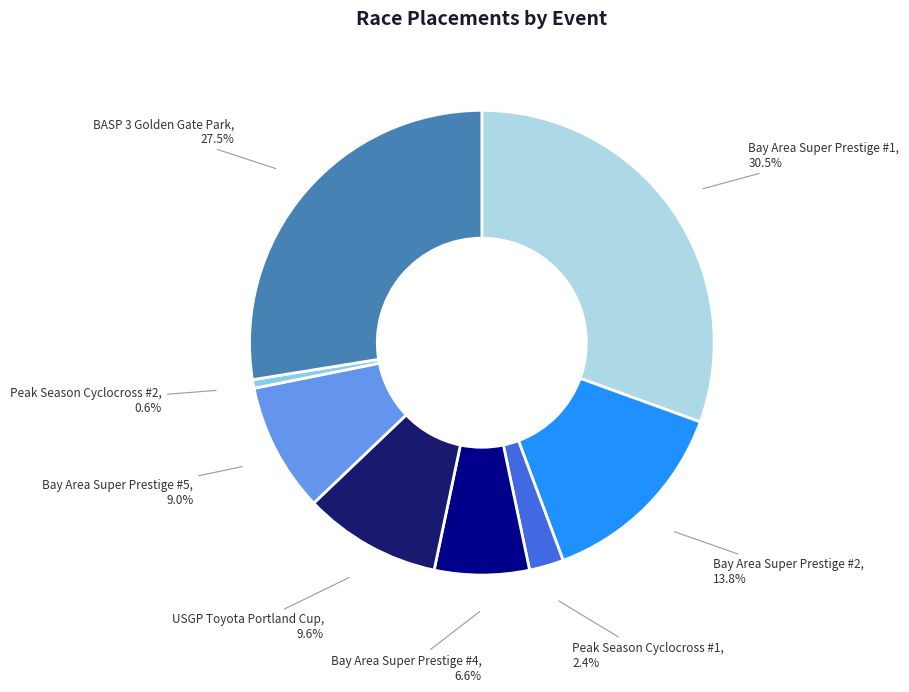

To the nearest percent, what is the difference between the largest and smallest slice percentages?

30%